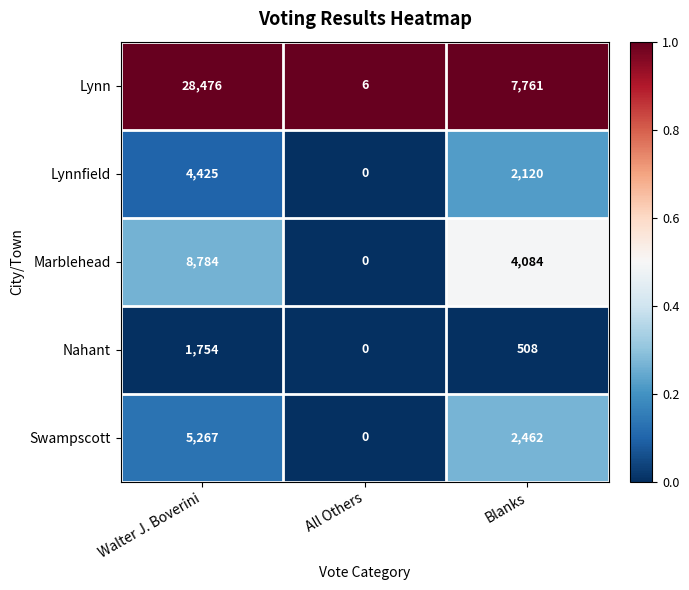

At which label is Lynnfield closest to 2212?

Blanks